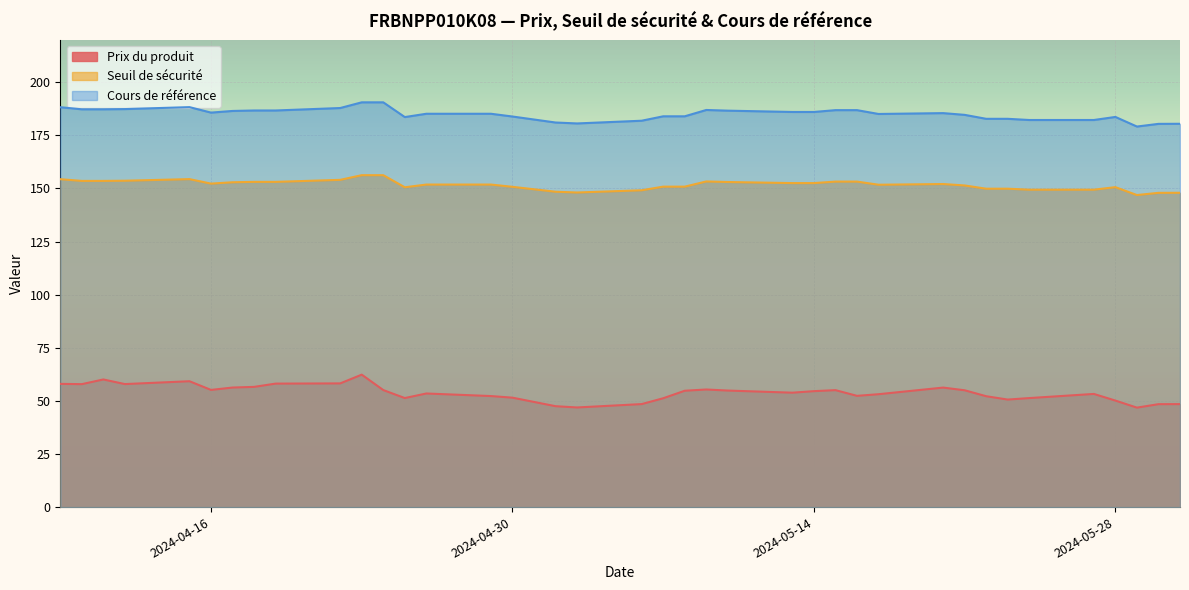

True or false: Seuil de sécurité has more than 0 interior local peaks.

True